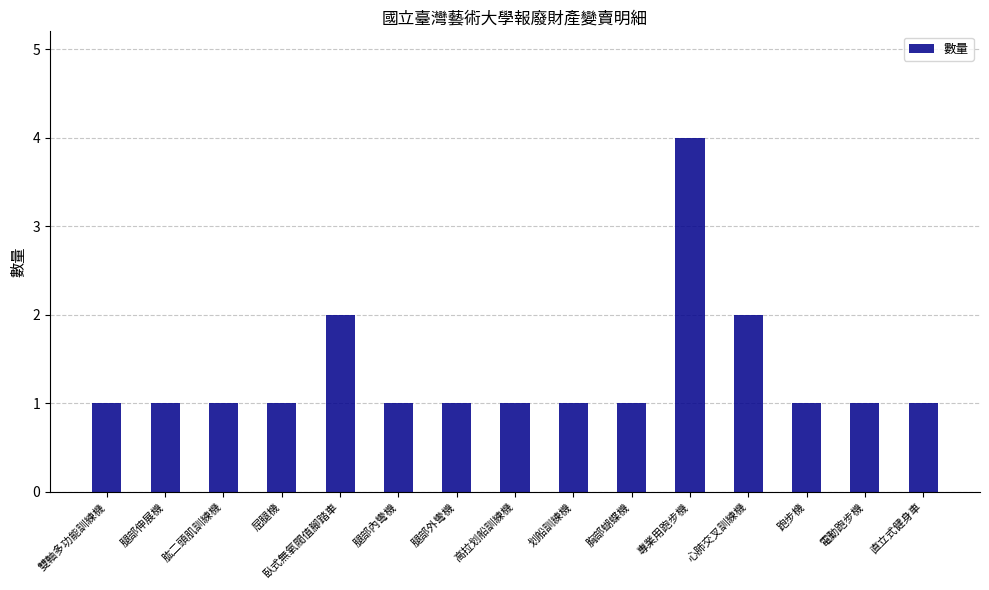

Reading right to left, transcribe all the data shown in this chart.

1	1	1	2	4	1	1	1	1	1	2	1	1	1	1